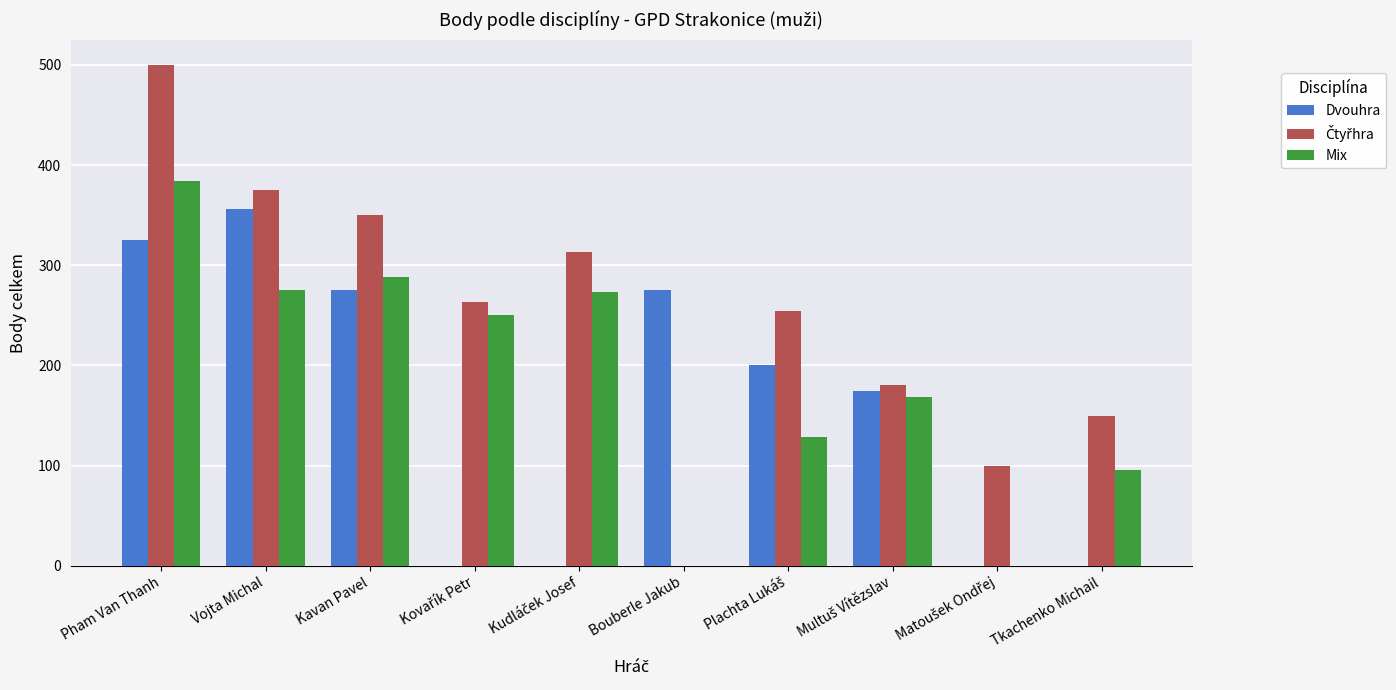

Does the chart contain stacked bars?

No